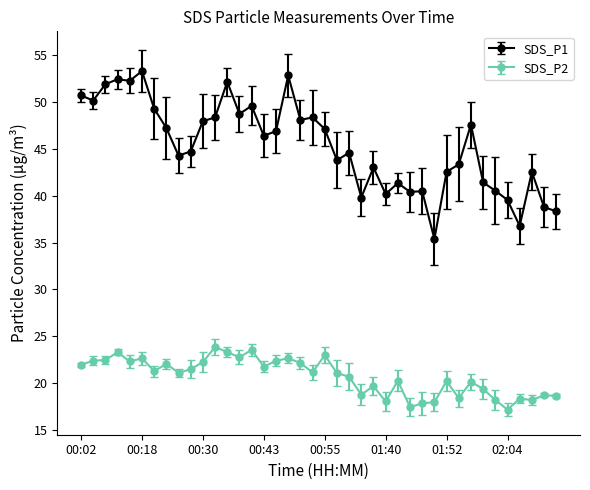

How many distinct data groups are displayed?

2